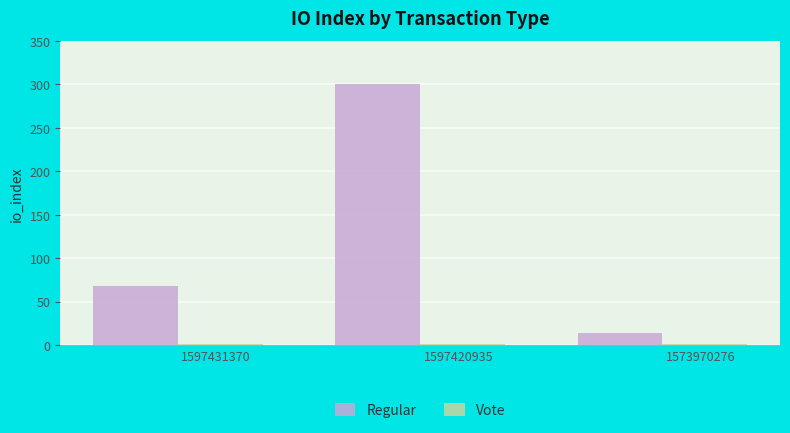

At which category is the sum across all series the highest?

1597420935